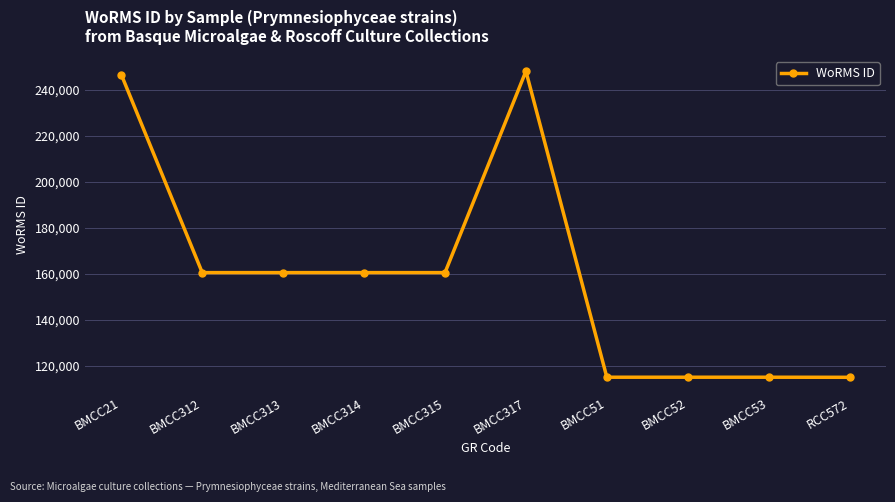

What value does the data have at BMCC317, to the nearest 100?

248100